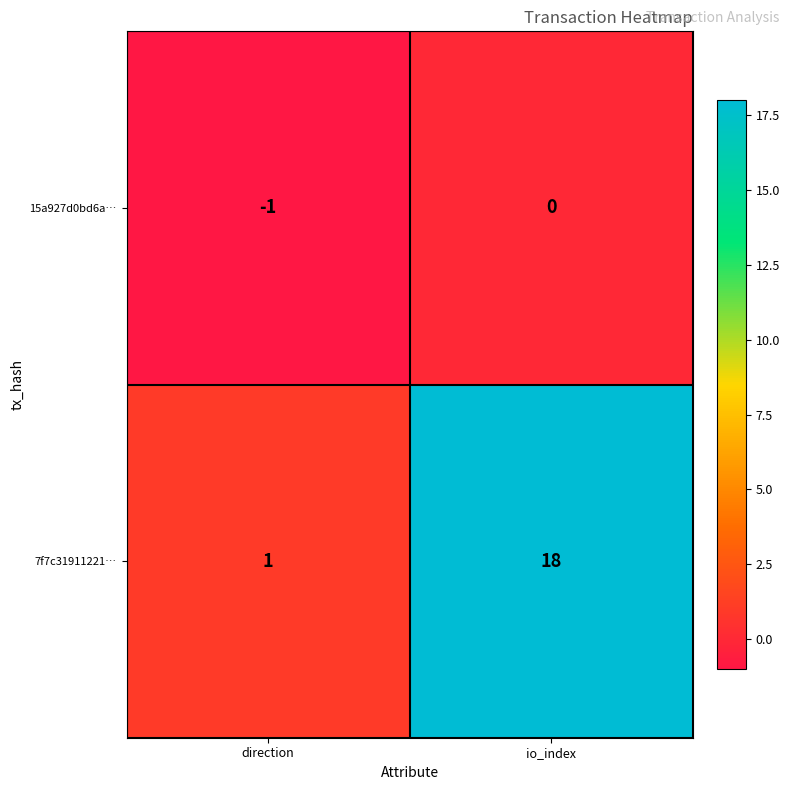

Which series has the largest total across all categories?

7f7c31911221…